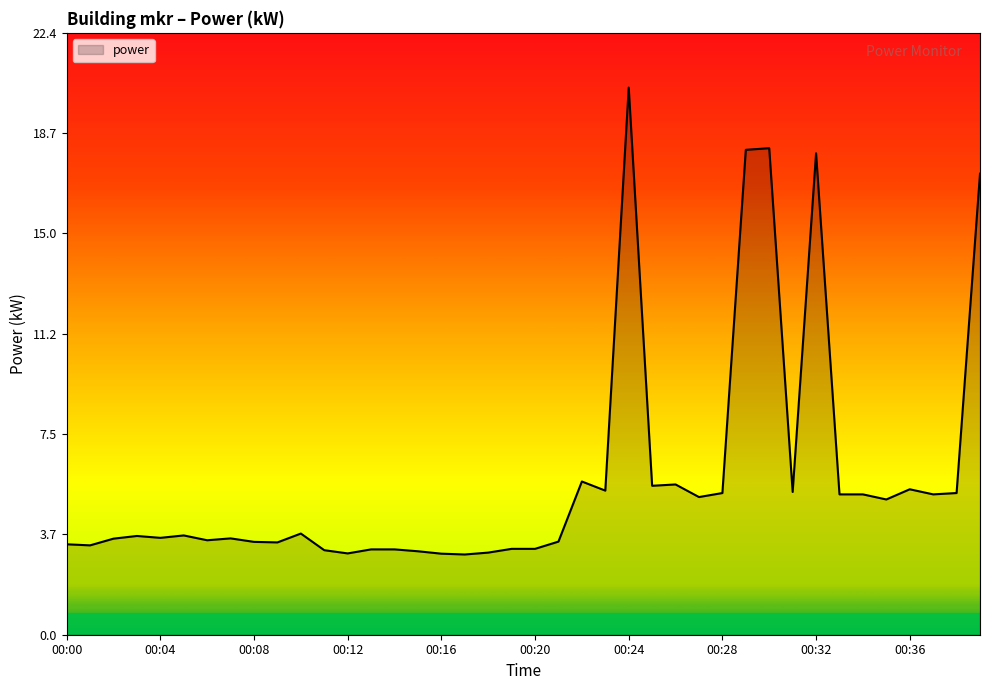

What is the maximum value shown in the chart?

20.4